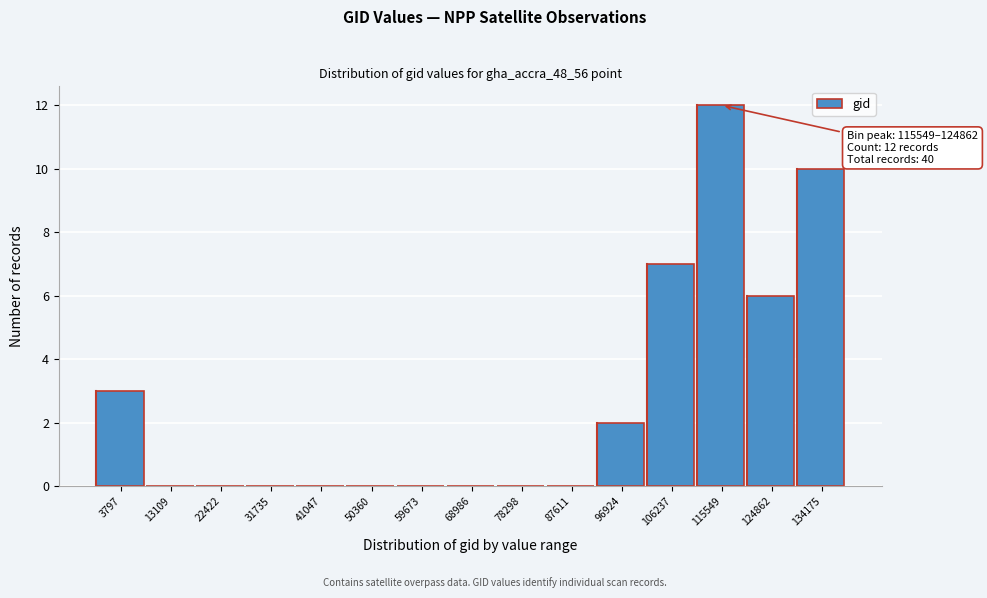

Reading left to right, list all the values displayed in this chart.

3797=3	13109=0	22422=0	31735=0	41047=0	50360=0	59673=0	68986=0	78298=0	87611=0	96924=2	106237=7	115549=12	124862=6	134175=10